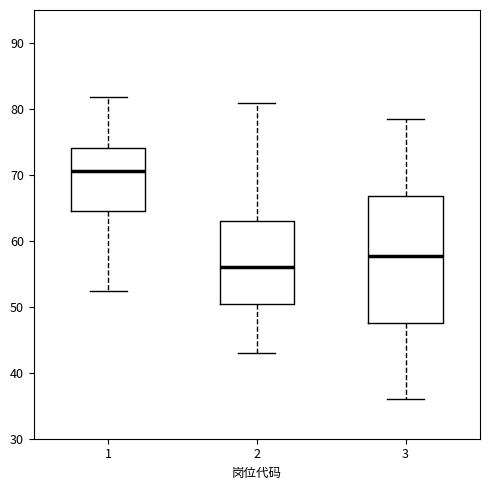

Comparing the boxes themselves (not the whiskers), which one is the tallest?

3